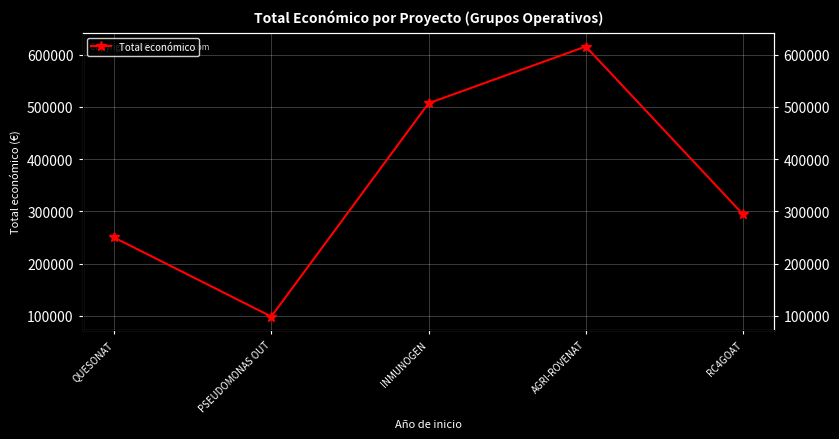

The chart shows a value of 528587 at RC4GOAT. True or false?

False